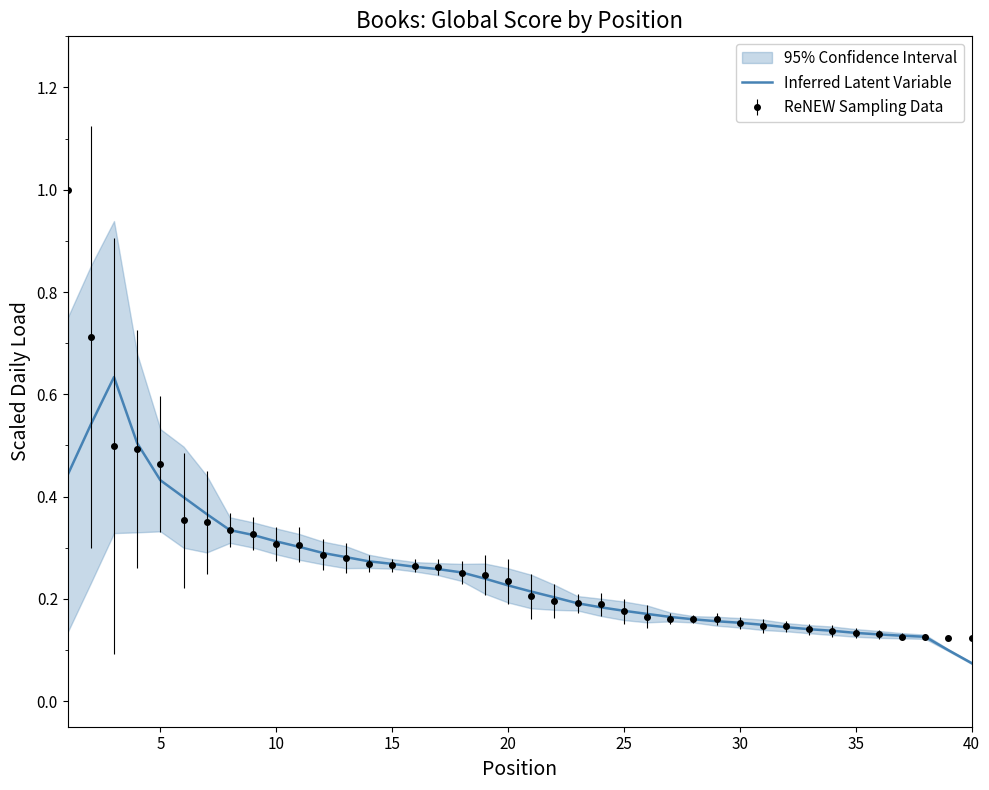

How many interior local peaks (higher than both neighbors) does the data have?

1